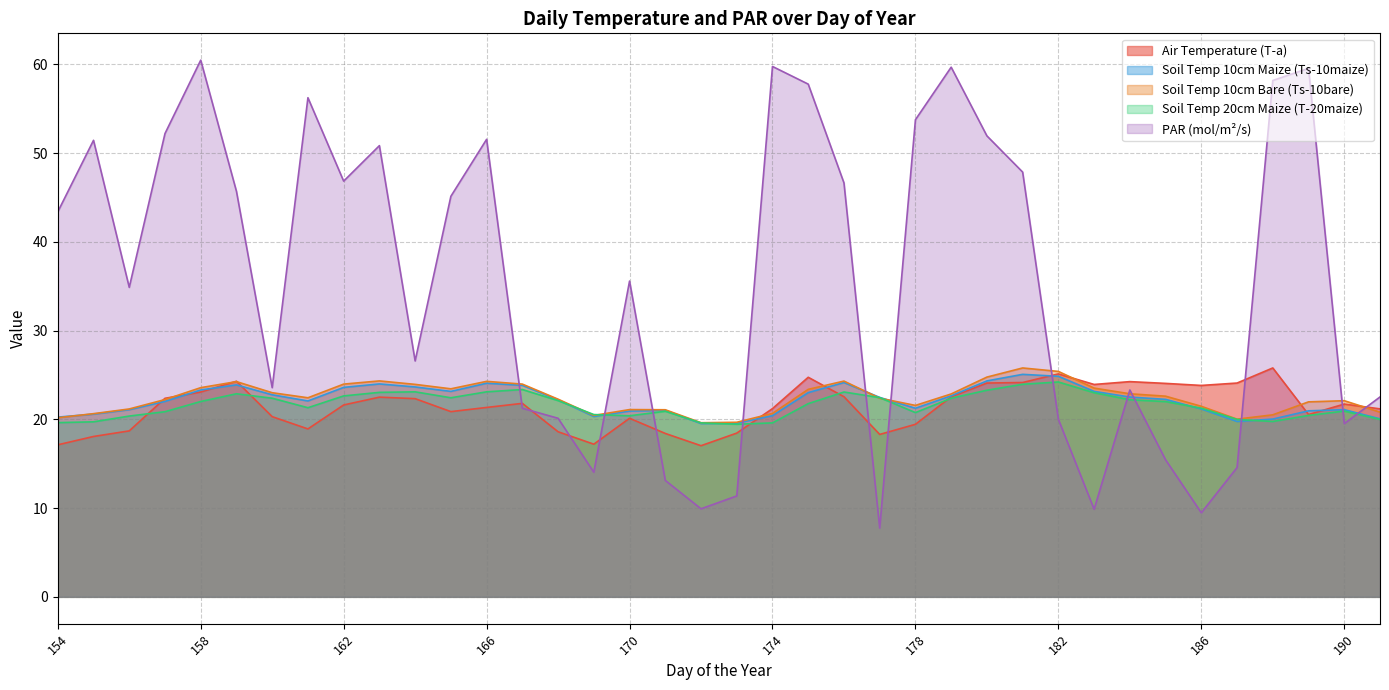

Reading left to right, what are all the values shown in this chart?

T-a: 17.1	18.1	18.7	22.4	23.1	24.3	20.3	18.9	21.6	22.5	22.3	20.9	21.3	21.8	18.6	17.2	20.1	18.4	17.0	18.4	21.2	24.7	22.6	18.3	19.4	22.5	24.1	24.1	25.1	23.9	24.2	24.1	23.8	24.1	25.8	20.5	21.7	21.2
Ts-10maize: 20.2	20.6	21.1	22.0	23.3	23.9	22.8	22.1	23.6	24.0	23.6	23.1	24.1	23.8	22.2	20.3	20.9	21.0	19.5	19.6	20.4	23.0	24.1	22.5	21.2	22.6	24.3	25.1	24.9	23.1	22.5	22.2	21.2	19.8	20.0	21.0	21.1	20.1
Ts-10bare: 20.2	20.6	21.2	22.2	23.6	24.2	23.0	22.4	24.0	24.3	23.9	23.4	24.3	24.0	22.3	20.4	21.1	21.1	19.6	19.7	20.7	23.4	24.3	22.4	21.6	22.9	24.8	25.8	25.4	23.5	22.9	22.6	21.5	20.0	20.5	22.0	22.1	20.8
T-20maize: 19.6	19.7	20.4	20.9	22.0	22.9	22.4	21.3	22.6	23.0	23.1	22.4	23.1	23.4	22.1	20.5	20.4	20.9	19.6	19.4	19.6	21.8	23.1	22.4	20.8	22.4	23.3	23.9	24.2	23.0	22.2	22.0	21.3	20.0	19.8	20.4	20.9	20.0
PAR: 43.4	51.4	34.9	52.2	60.5	45.7	23.6	56.2	46.8	50.8	26.6	45.1	51.5	21.2	20.1	14.0	35.6	13.1	9.9	11.4	59.8	57.8	46.6	7.8	53.8	59.7	51.9	47.9	20.0	9.9	23.3	15.4	9.5	14.6	58.2	59.5	19.5	22.5